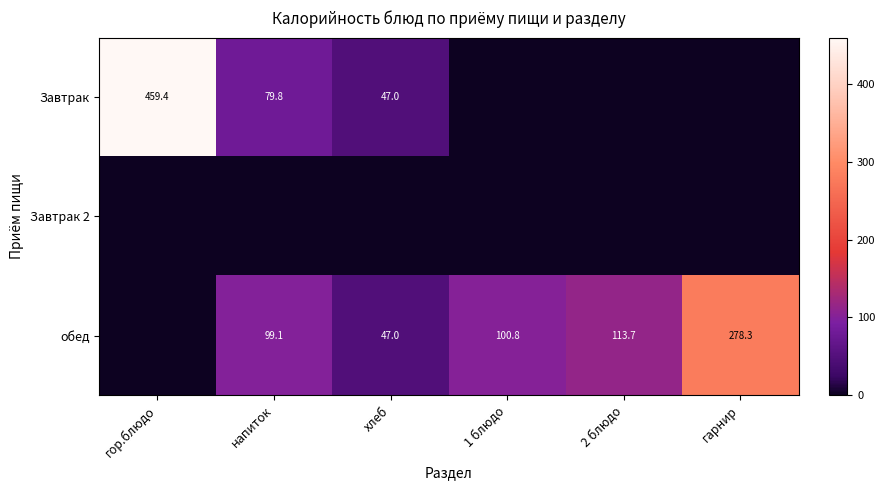

Is it true that обед equals 278.3 at гарнир?

True